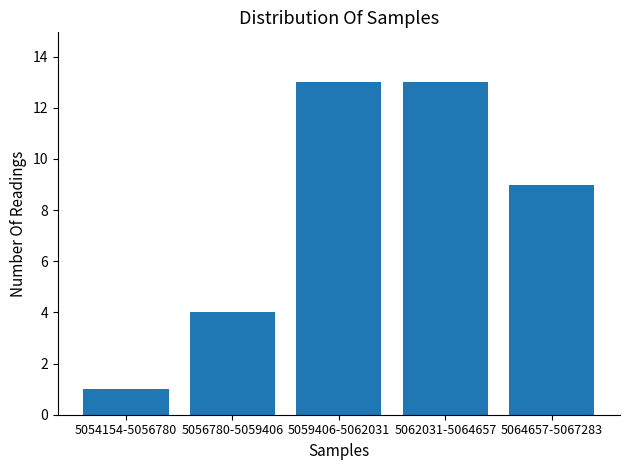

Reading left to right, list all the values displayed in this chart.

5054154-5056780=1	5056780-5059406=4	5059406-5062031=13	5062031-5064657=13	5064657-5067283=9